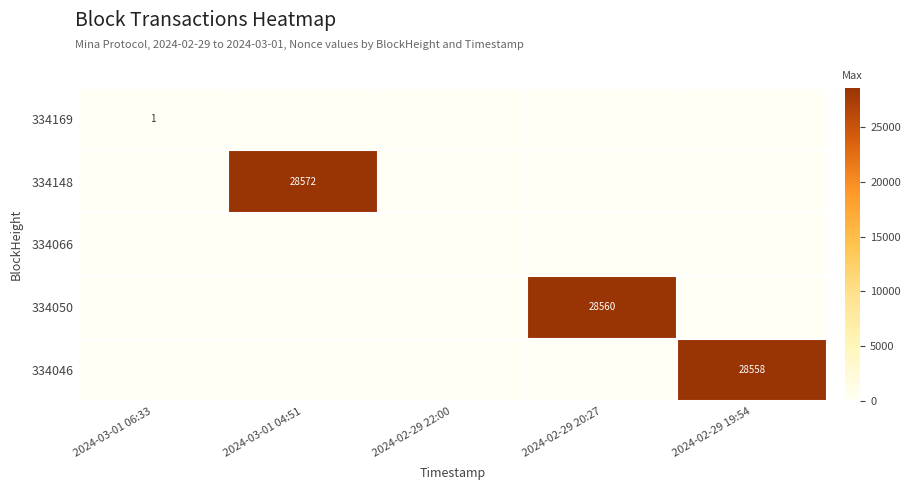

The value of 334050 at 2024-02-29 20:27 is 28560. True or false?

True